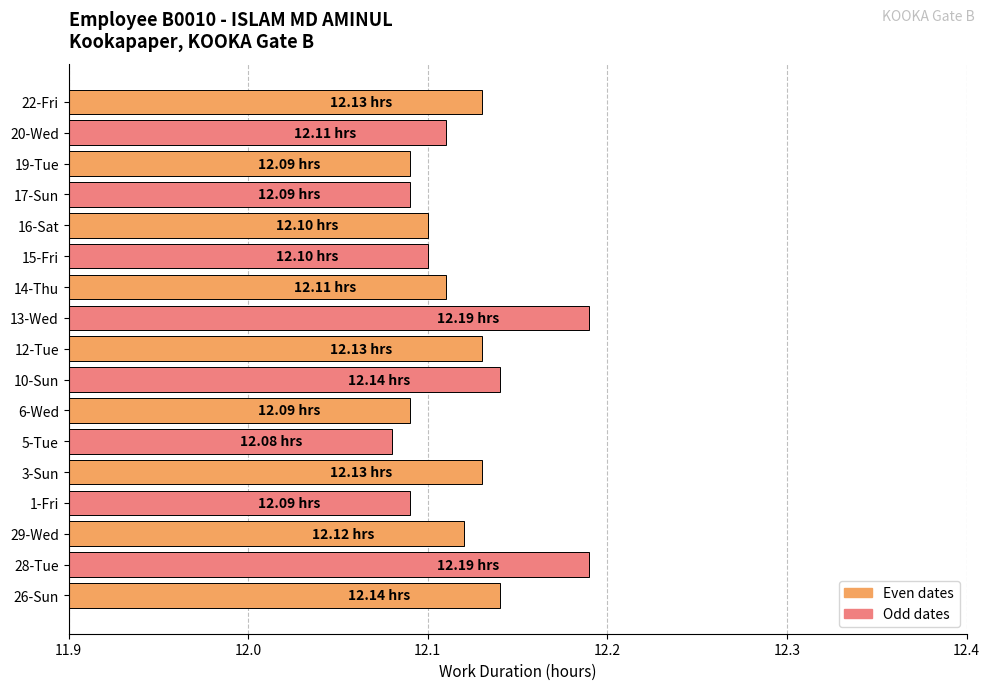

How many categories are shown in the chart?

17